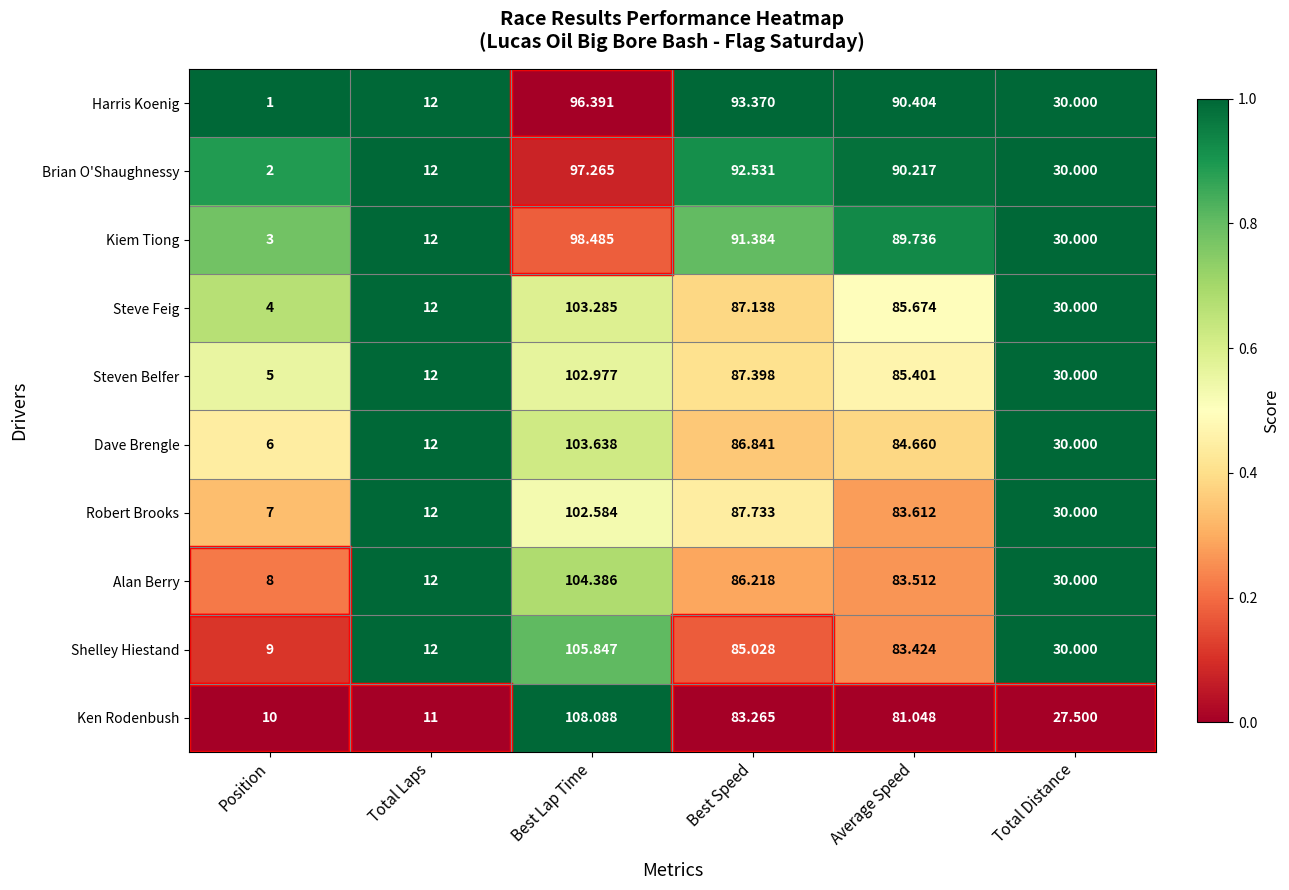

Which label corresponds to the largest value in the chart?

Best Lap Time